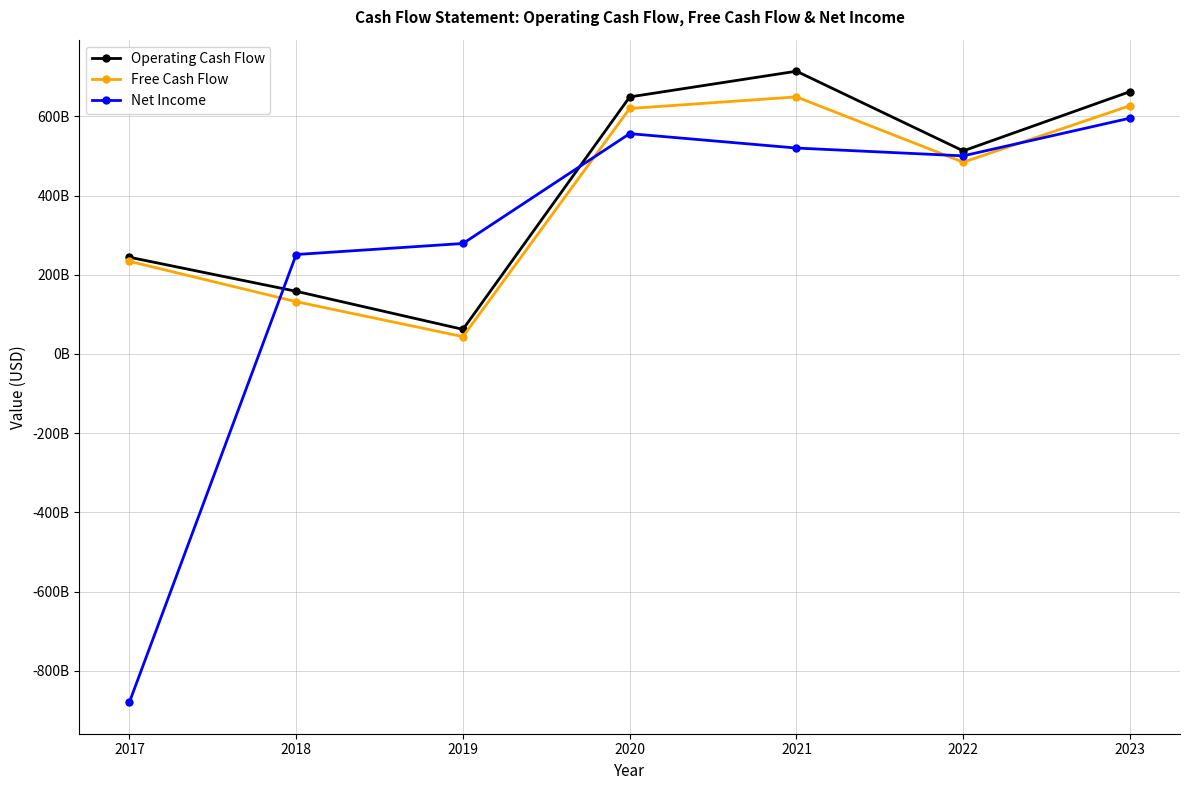

What are all the series names shown in the legend?

Operating Cash Flow, Free Cash Flow, Net Income